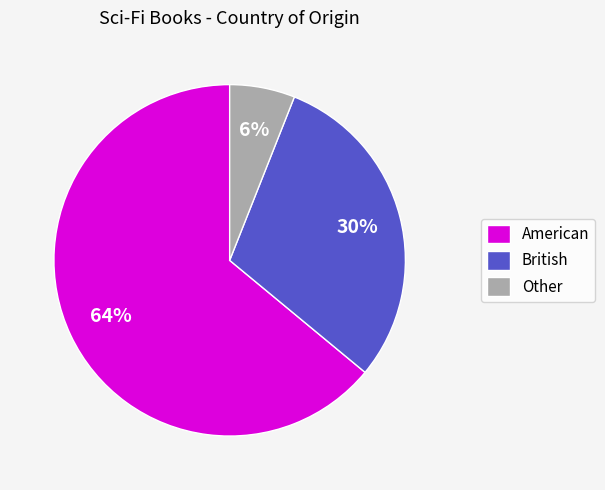

The British slice represents 30% of the pie. True or false?

True